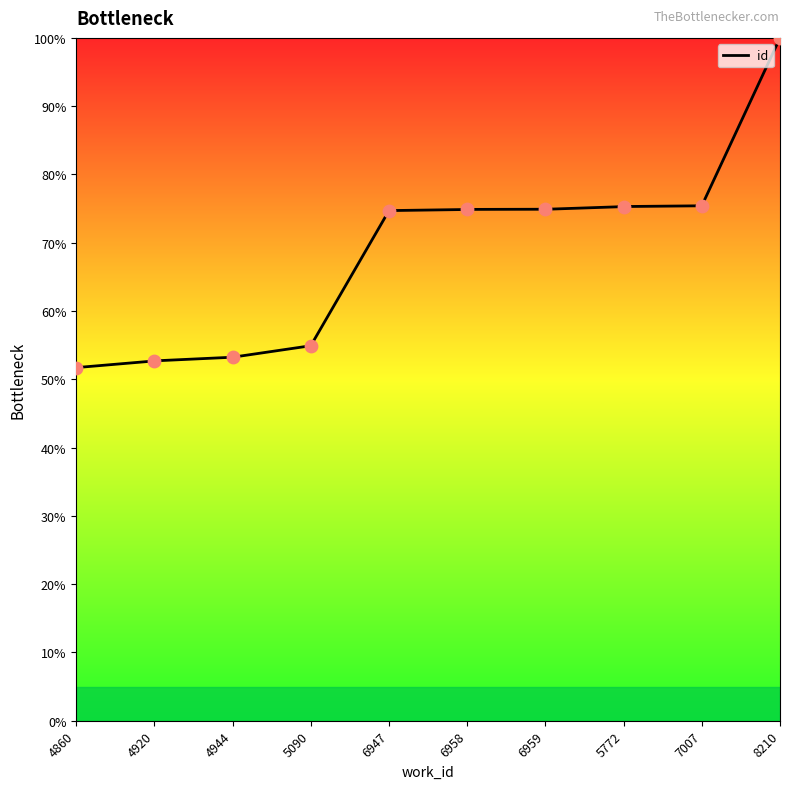

What is the ratio of the value at 5772 to the value at 4944?

1.4